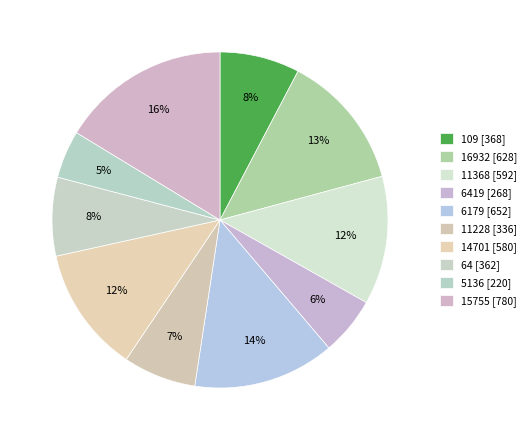

Rank the categories by value from lowest to highest.

5136, 6419, 11228, 64, 109, 14701, 11368, 16932, 6179, 15755